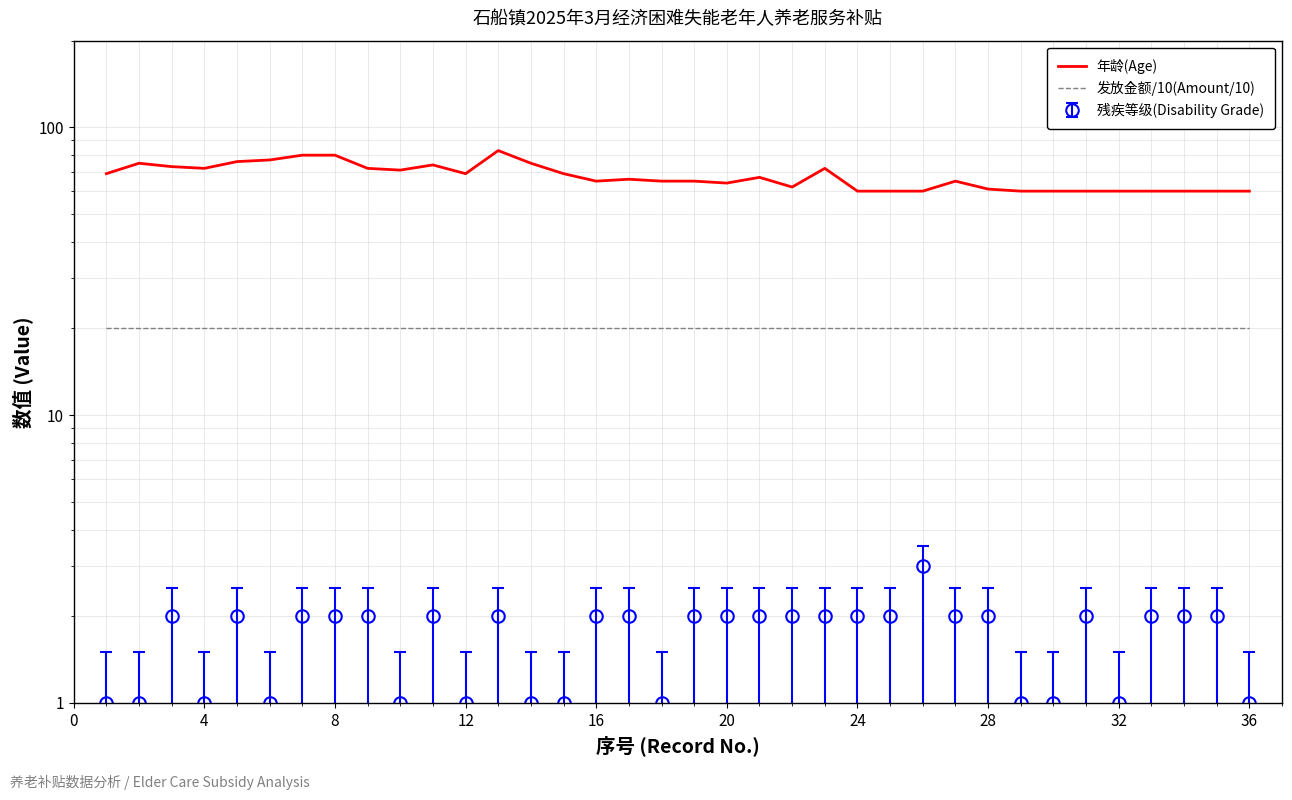

Between 32 and 31, which is larger?

32